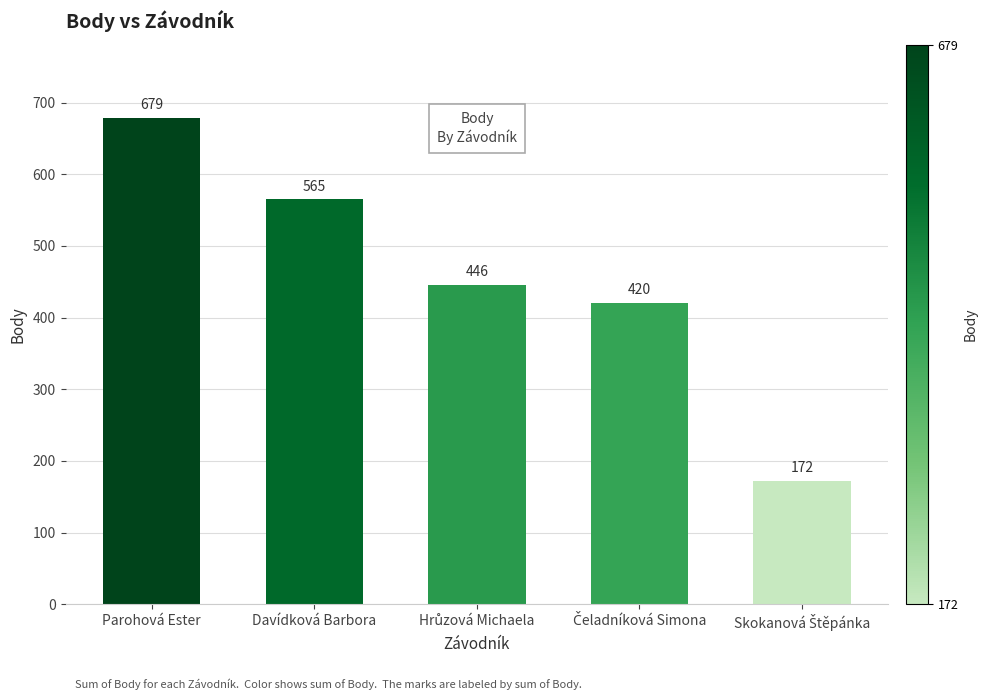

Which label corresponds to the largest value in the chart?

Parohová Ester